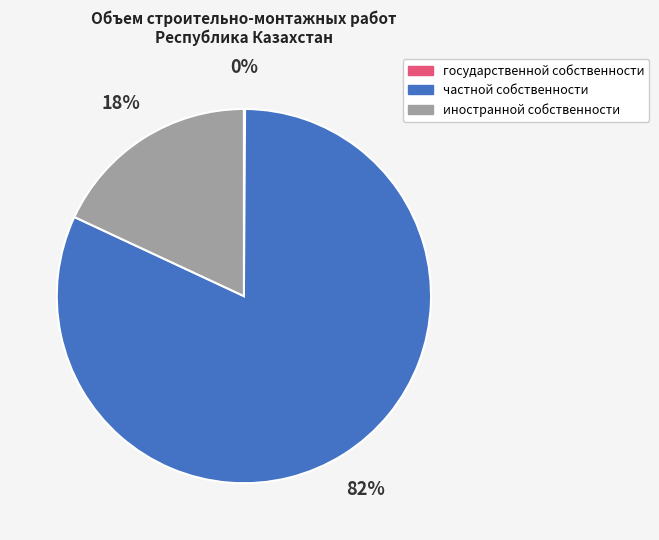

To the nearest percent, what percentage of the pie is частной собственности?

82%